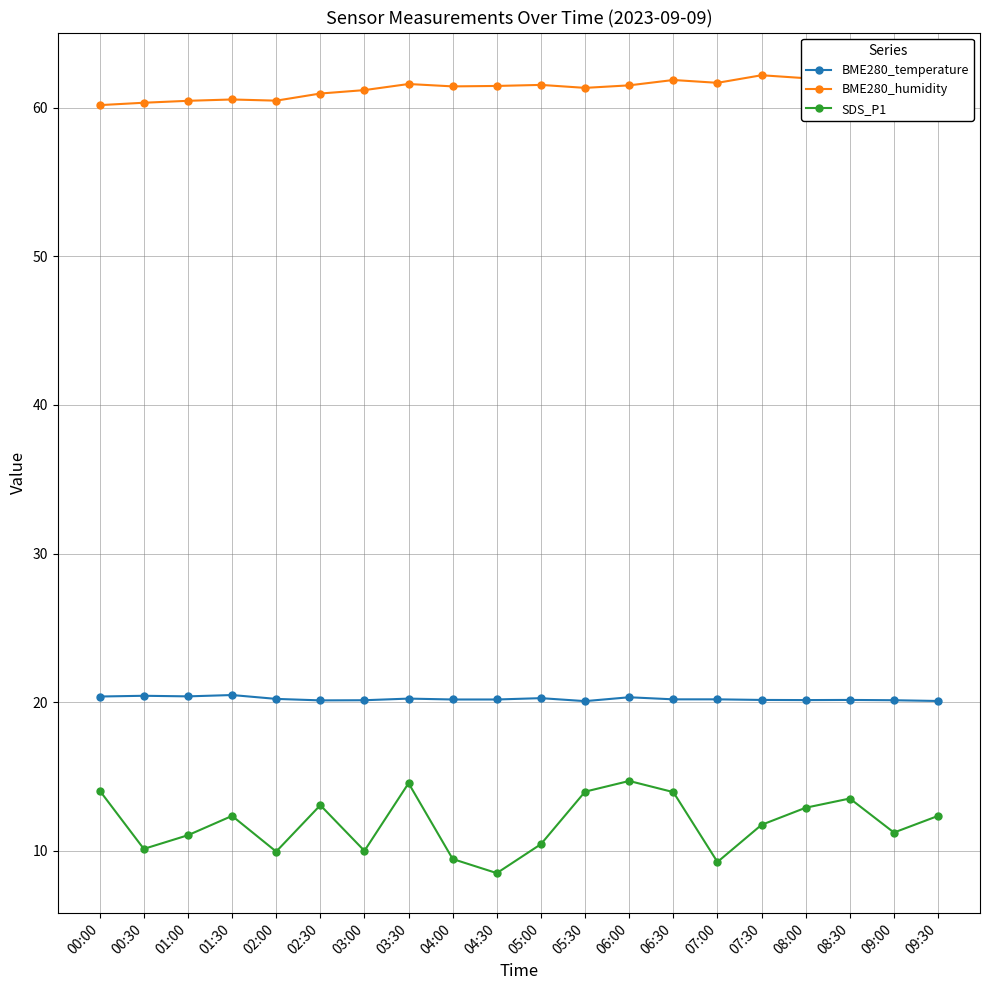

What is the spread (max minus min) of values at 03:00?

51.2